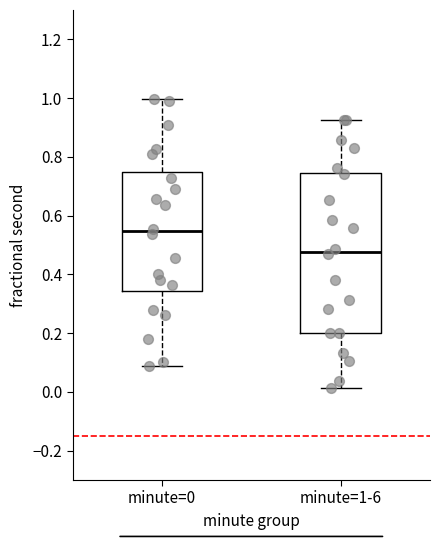

Where is the upper edge of the box for minute=1-6 on the y-axis? The values are not printed on the chart, so give them approximately, as read against the axis.

0.74